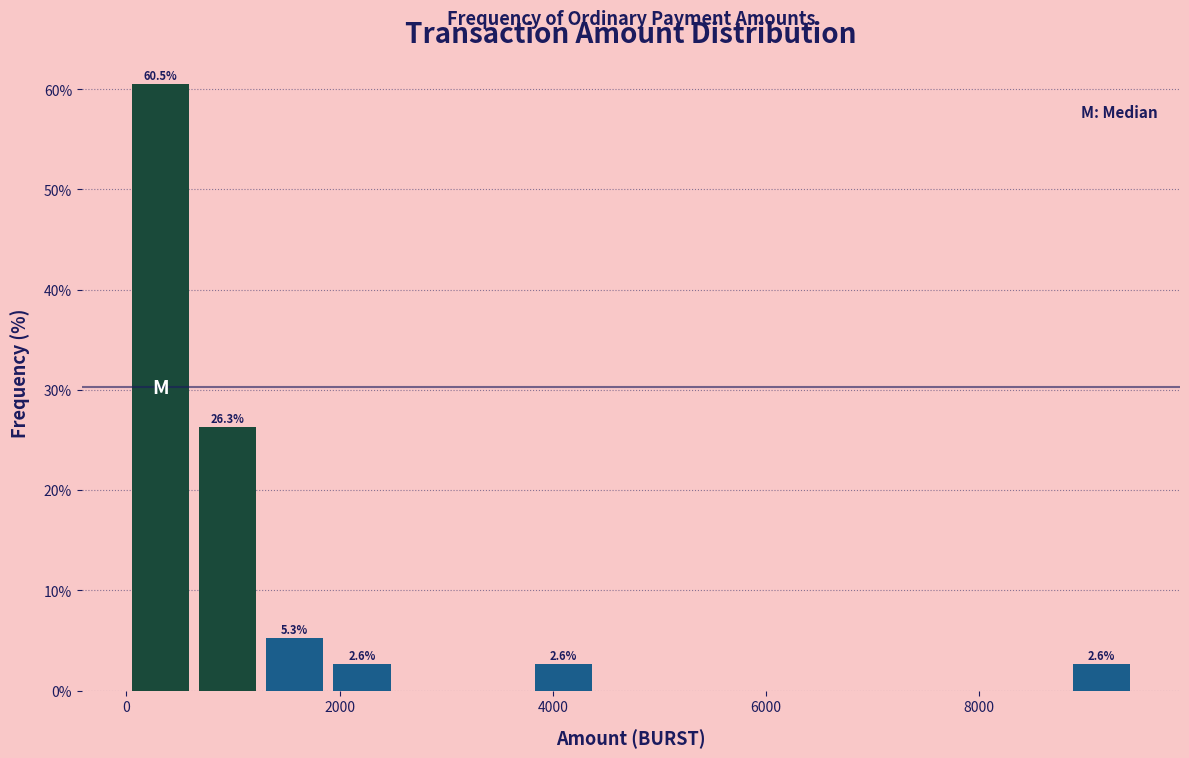

Around what value on the x-axis is the tallest bar? Give the approximate position of its centre, as read against the axis.

400